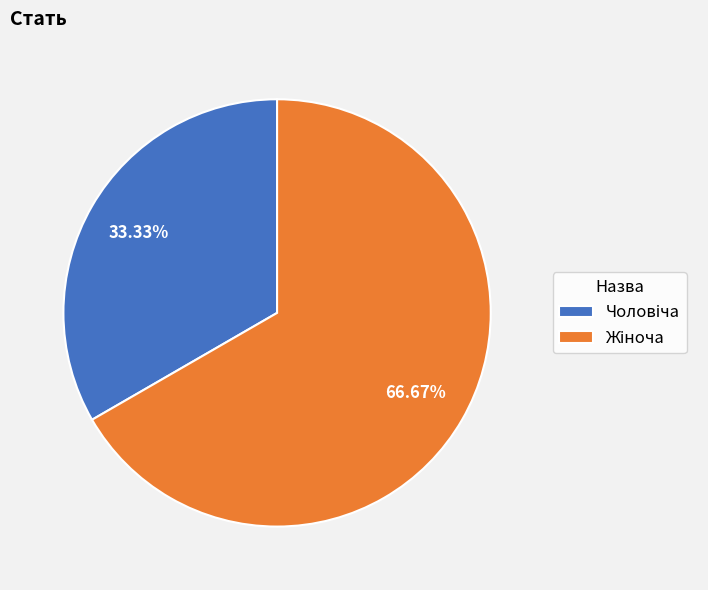

Is there any slice that represents more than half of the pie?

Yes